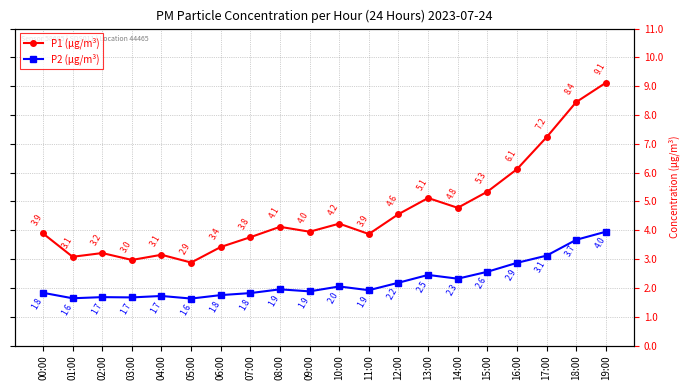

At which label is P1 (μg/m³) closest to 6?

16:00